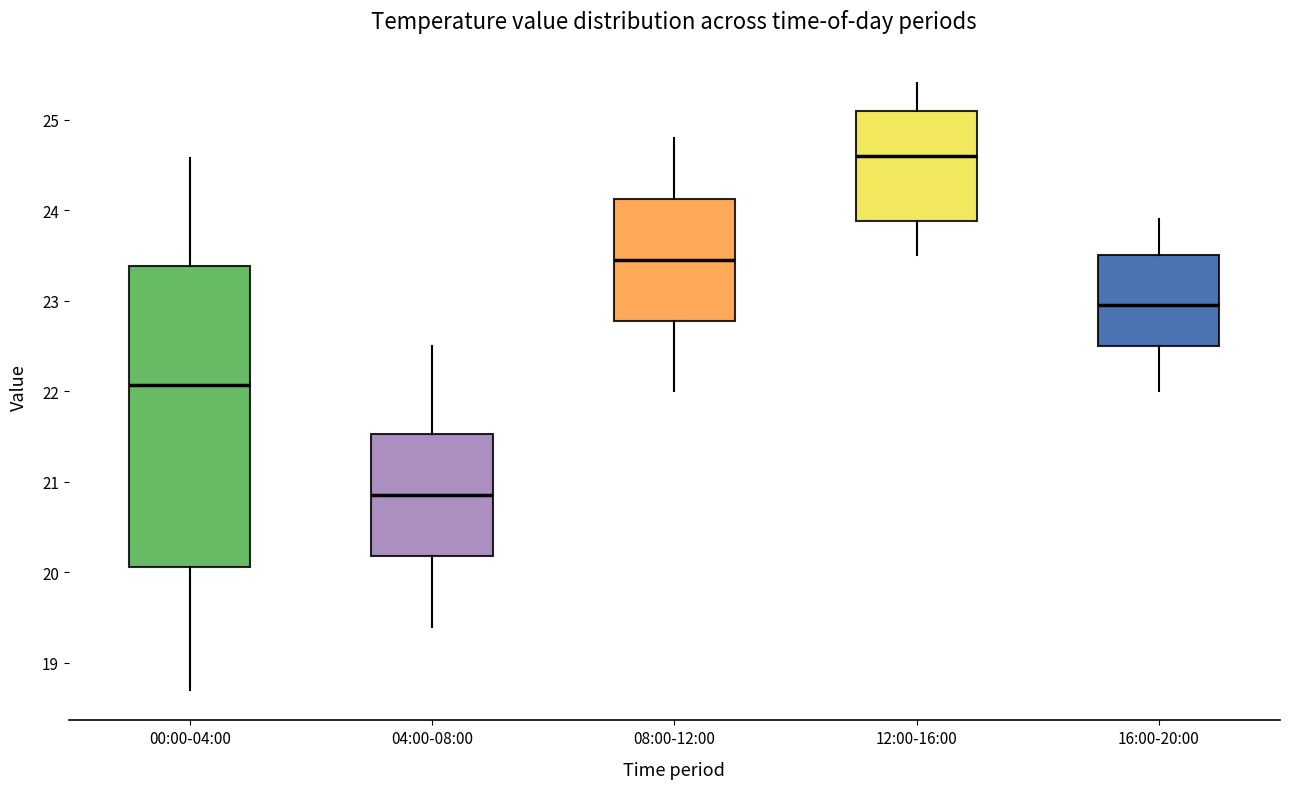

Which box is the tallest, from its lower edge to its upper edge?

00:00-04:00